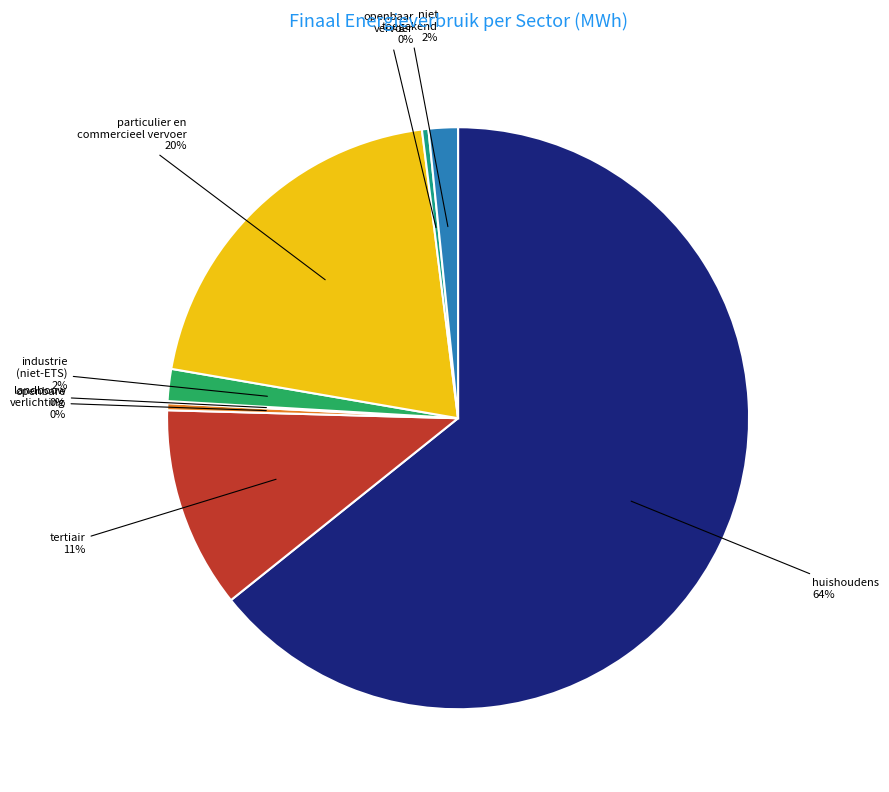

True or false: industrie (niet-ETS) accounts for 10% of the total.

False